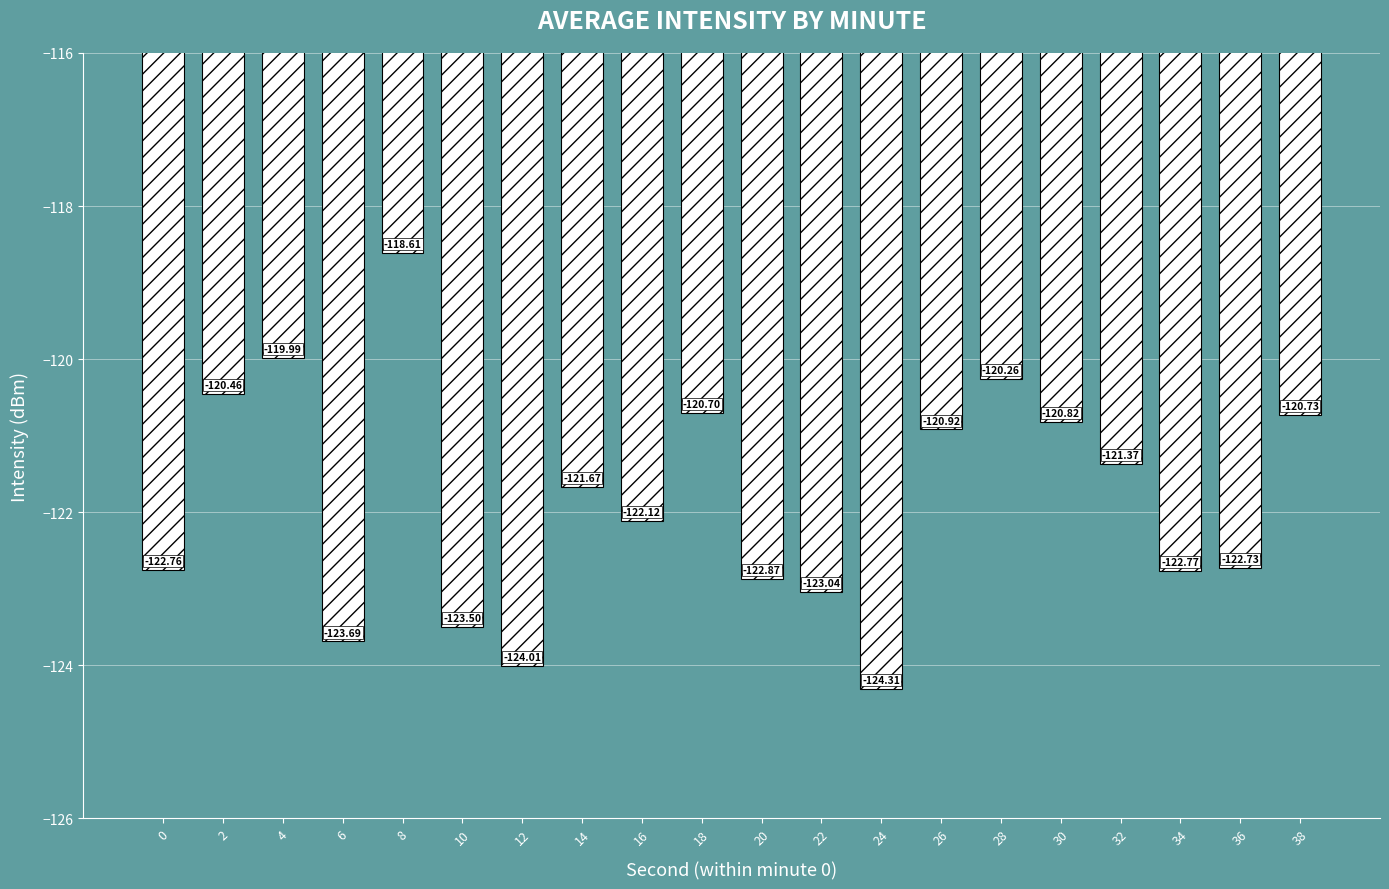

List the labels in order of value, smallest first.

24, 12, 6, 10, 22, 20, 34, 0, 36, 16, 14, 32, 26, 30, 38, 18, 2, 28, 4, 8